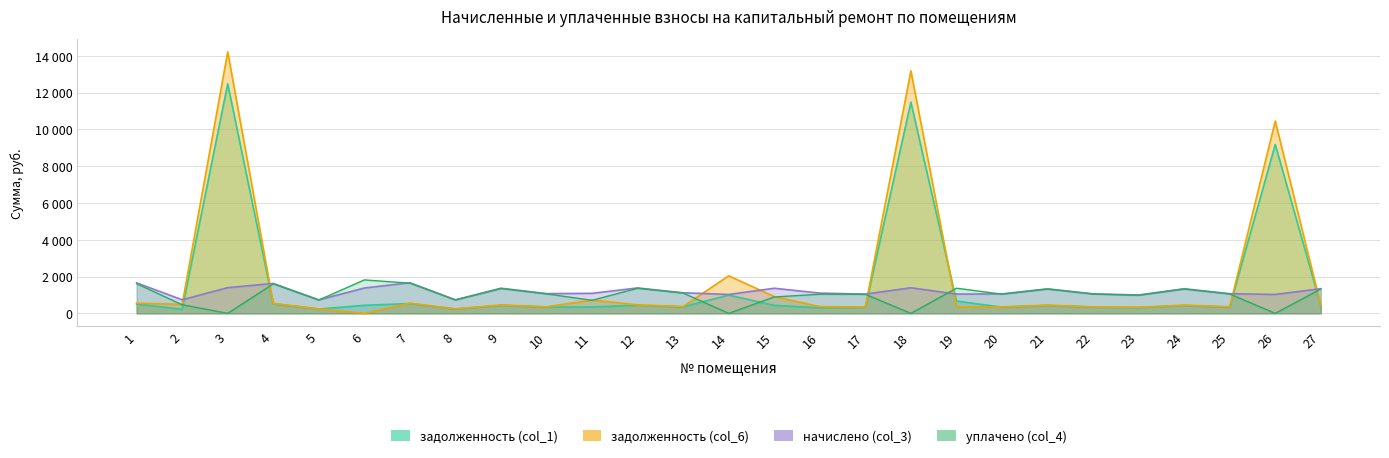

At which category is the sum across all series the highest?

3